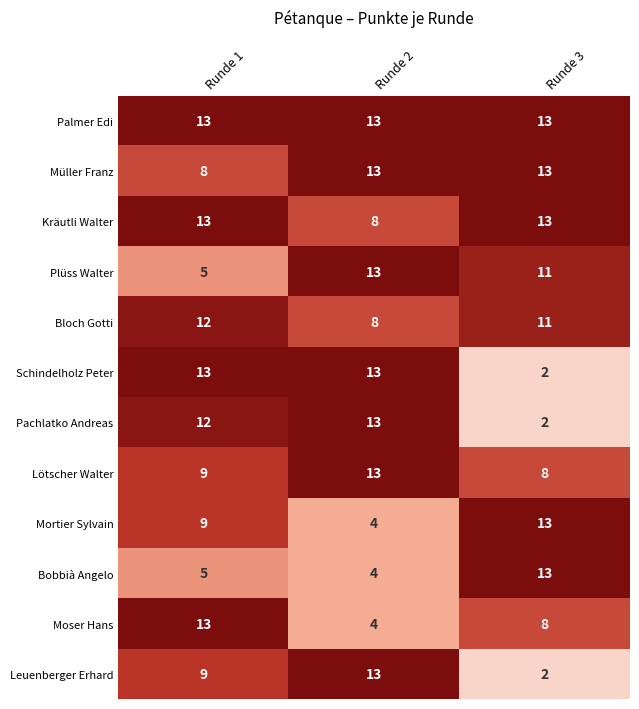

The value of Schindelholz Peter at Runde 1 is 9. True or false?

False